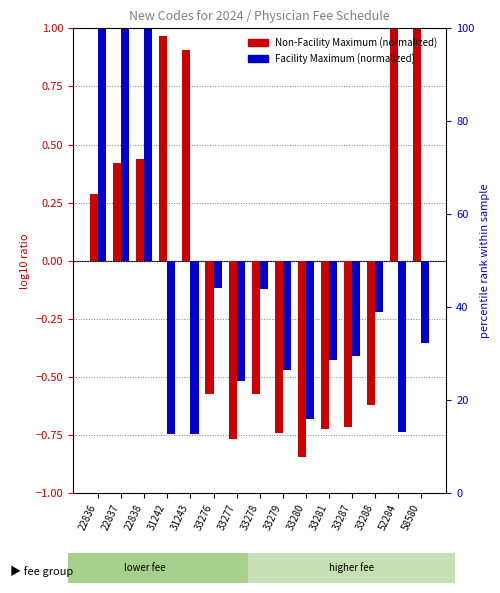

Are the bars horizontal?

No